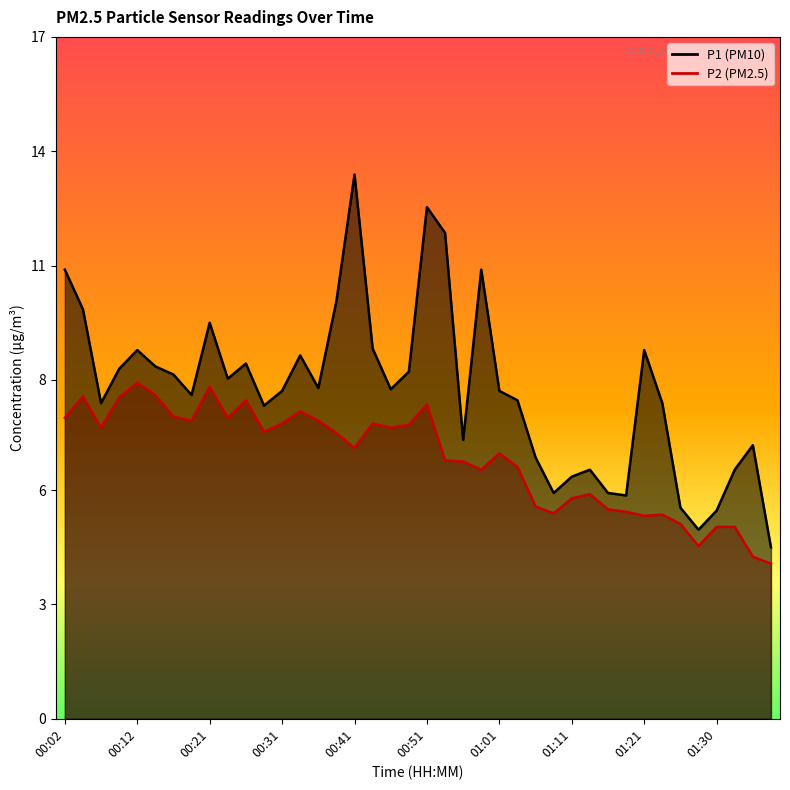

At which label does P1 first exceed 8?

00:02